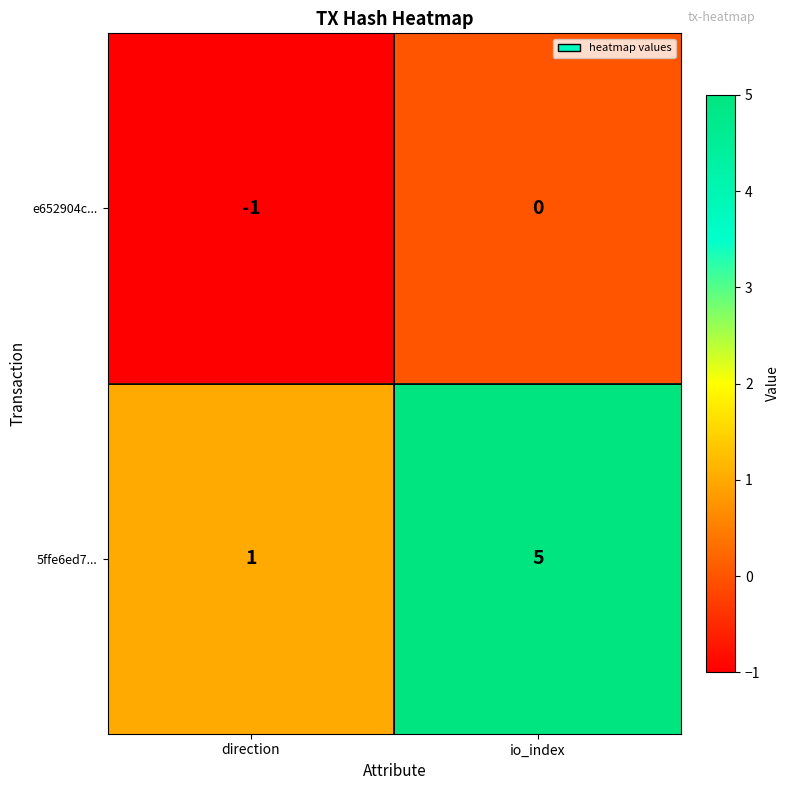

True or false: 5ffe6ed7... has a value of 3 at io_index.

False